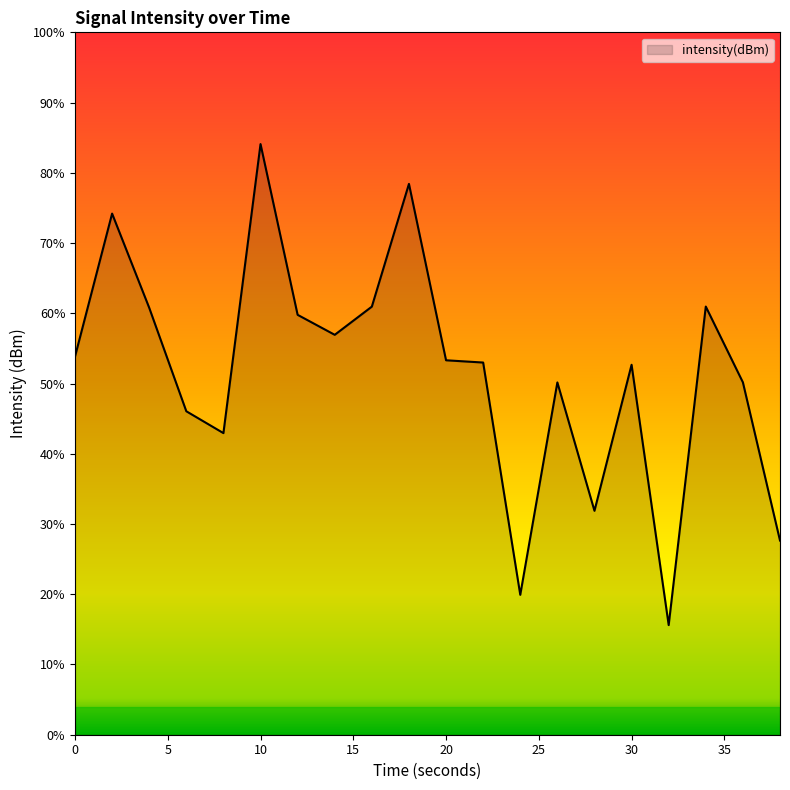

Reading left to right, what are all the values shown in this chart?

-128.5	-120.3	-125.7	-131.6	-132.8	-116.4	-126.1	-127.2	-125.6	-118.6	-128.7	-128.8	-142.0	-129.9	-137.2	-128.9	-143.8	-125.6	-129.9	-138.9